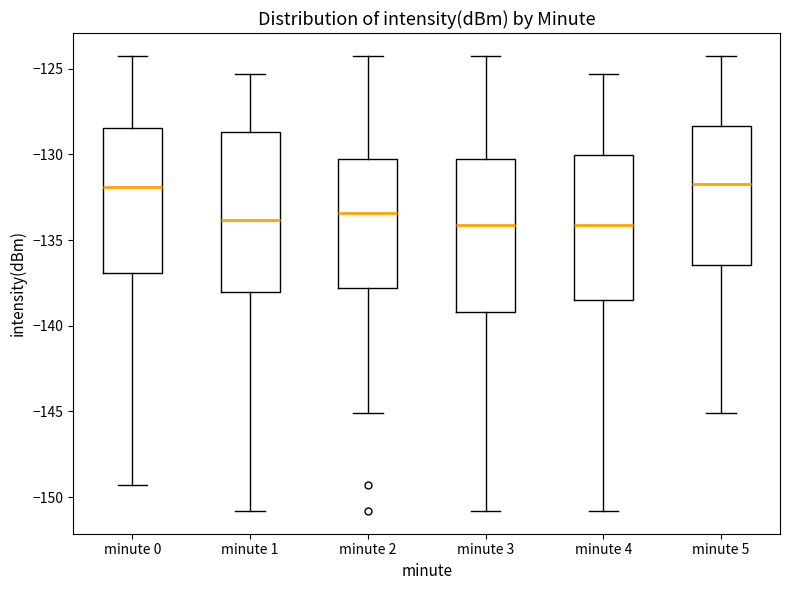

Where is the lower edge of the box for minute 1 on the y-axis? The values are not printed on the chart, so give them approximately, as read against the axis.

-138.0